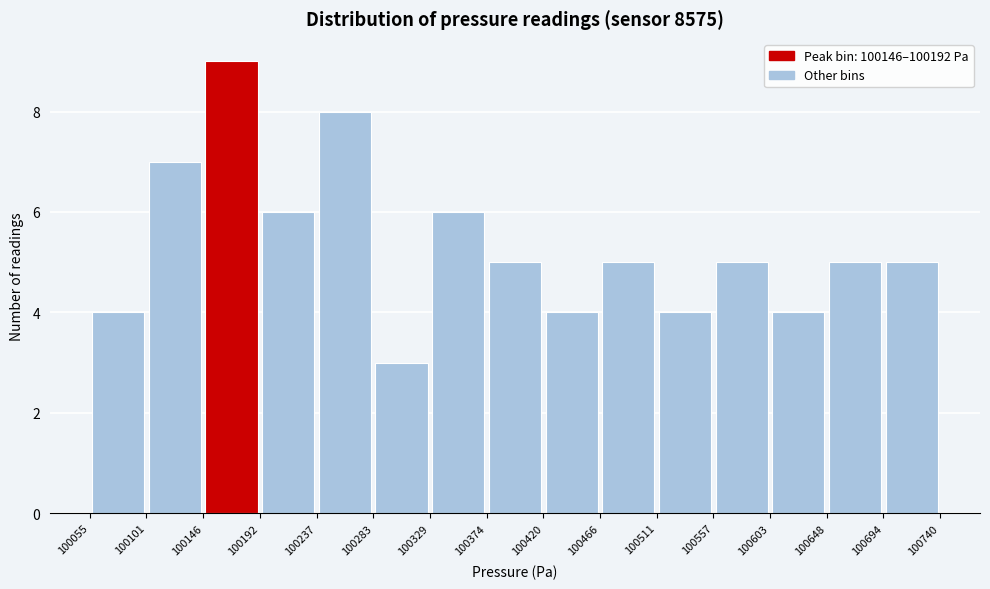

Which range on the x-axis has the tallest bar?

100146 to 100192